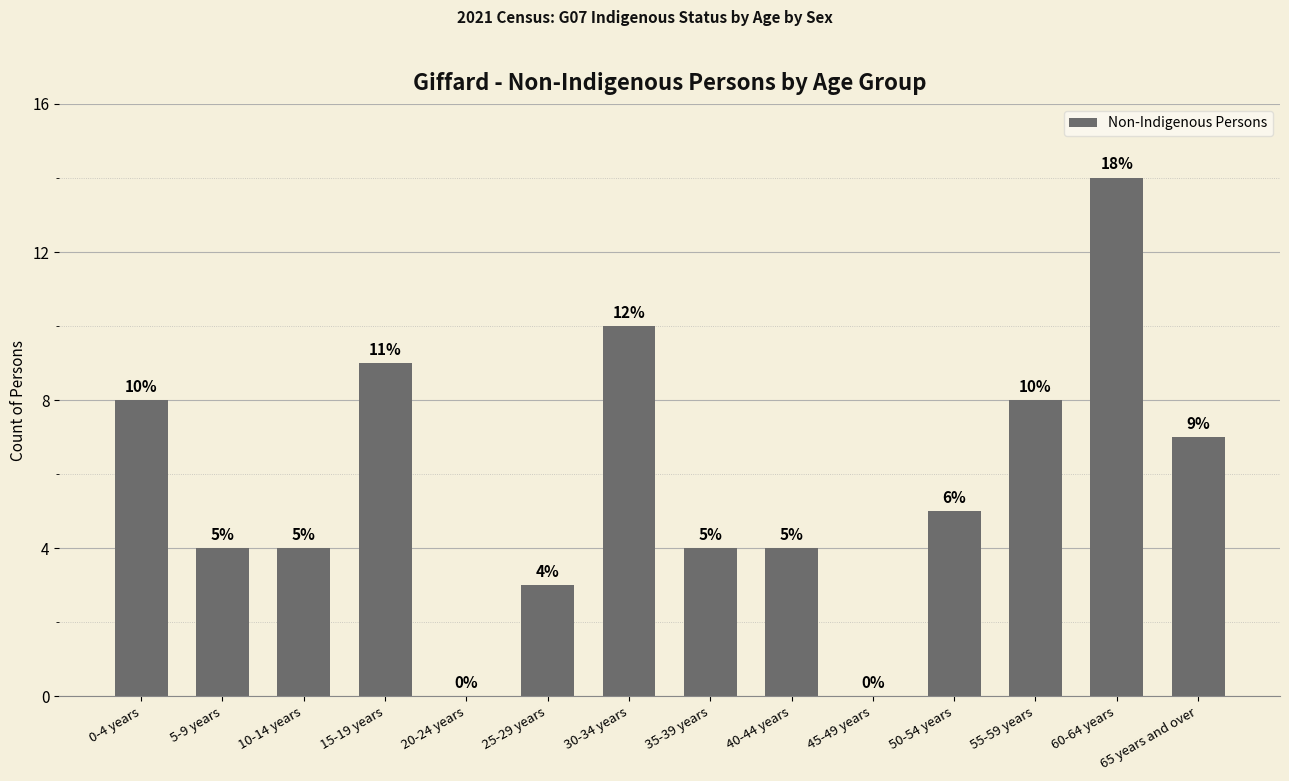

What is the sum of the values at 35-39 years and 50-54 years?

9